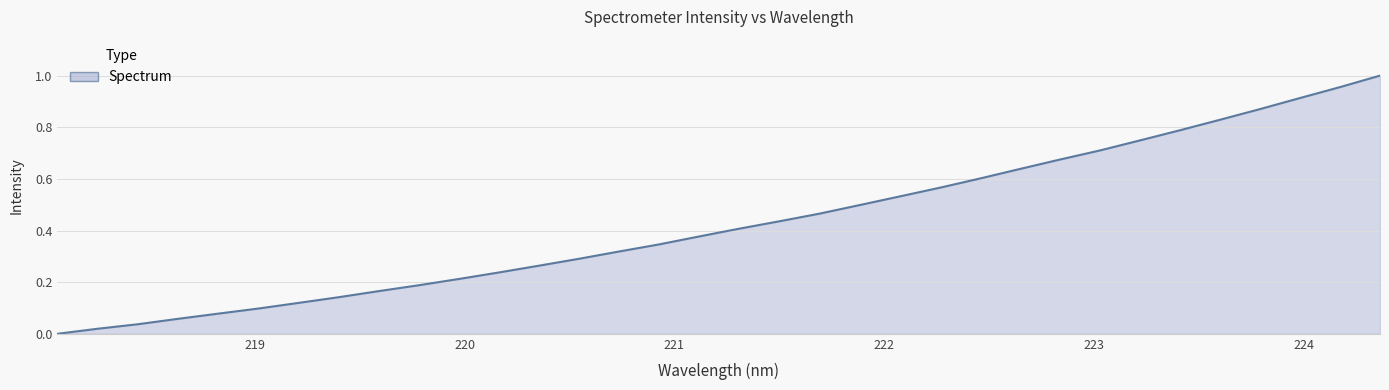

Does the chart have visible grid lines?

Yes